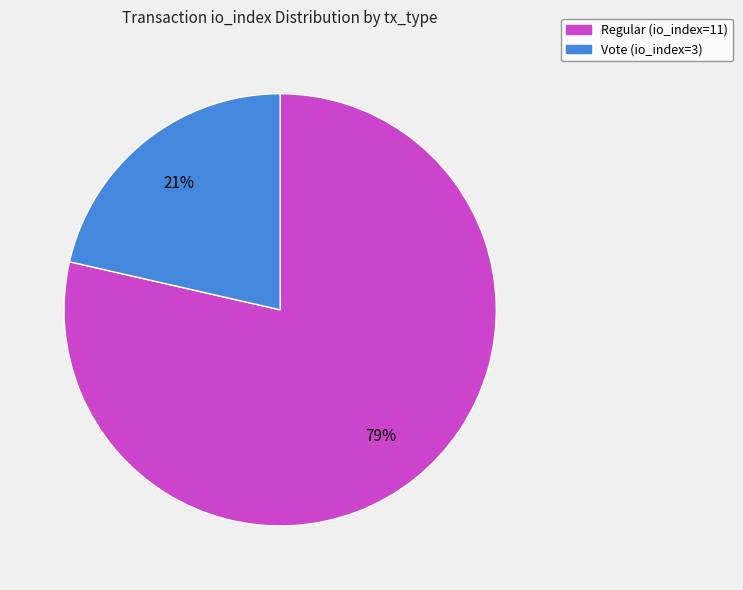

What is the smallest slice in the pie chart?

Vote (io_index=3)